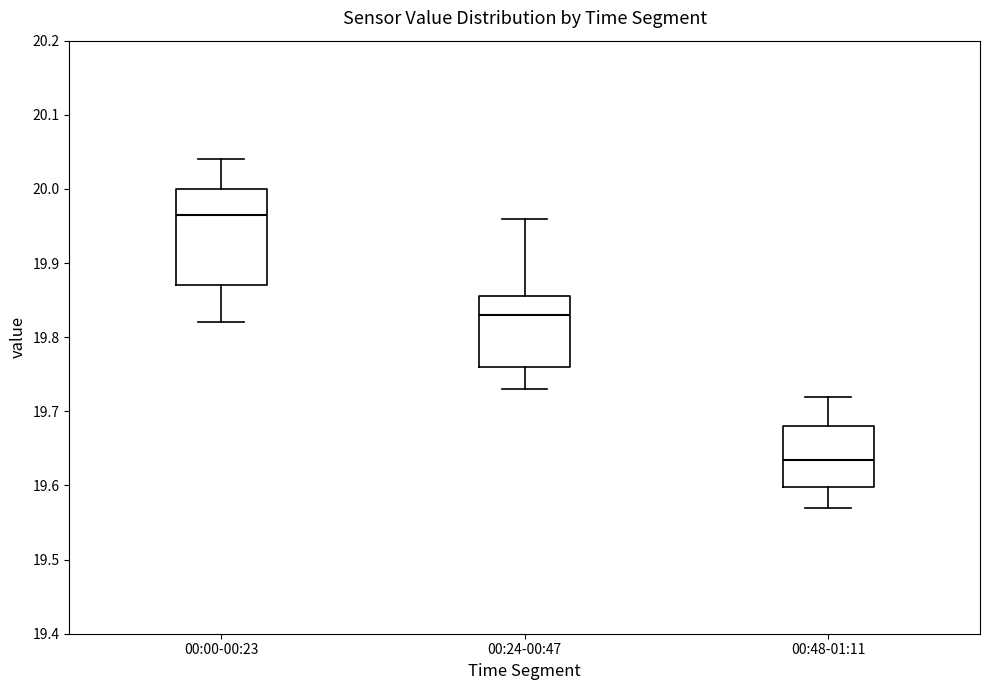

Which box is the tallest, from its lower edge to its upper edge?

00:00-00:23